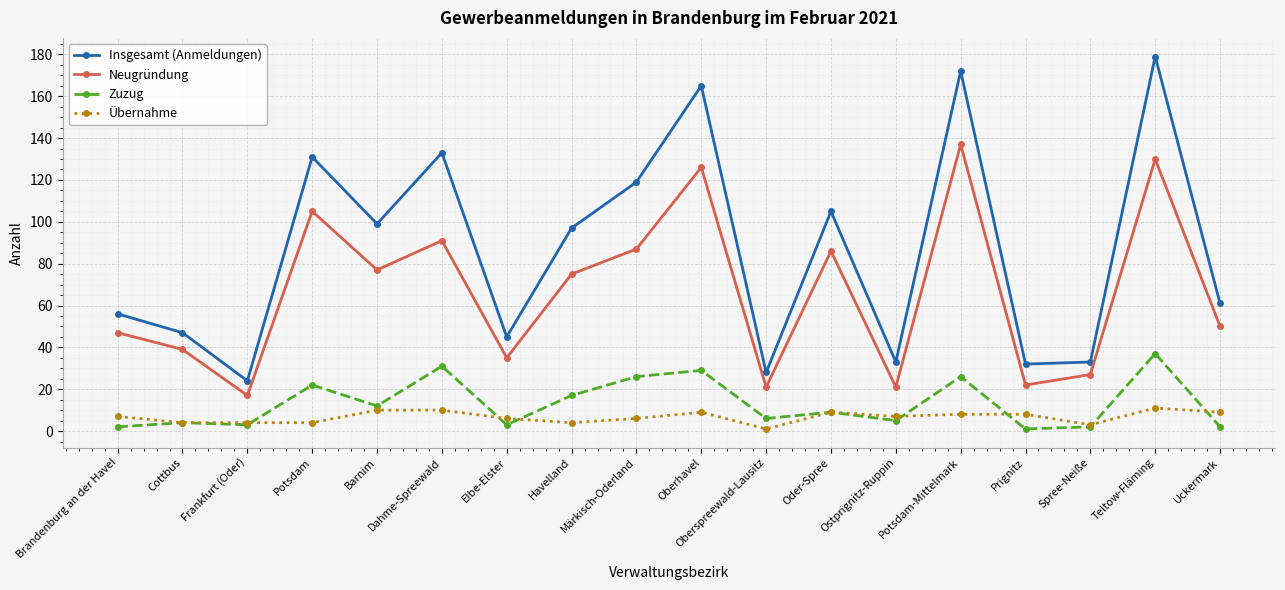

What is the difference between the maximum and minimum values in the Zuzug series?

36